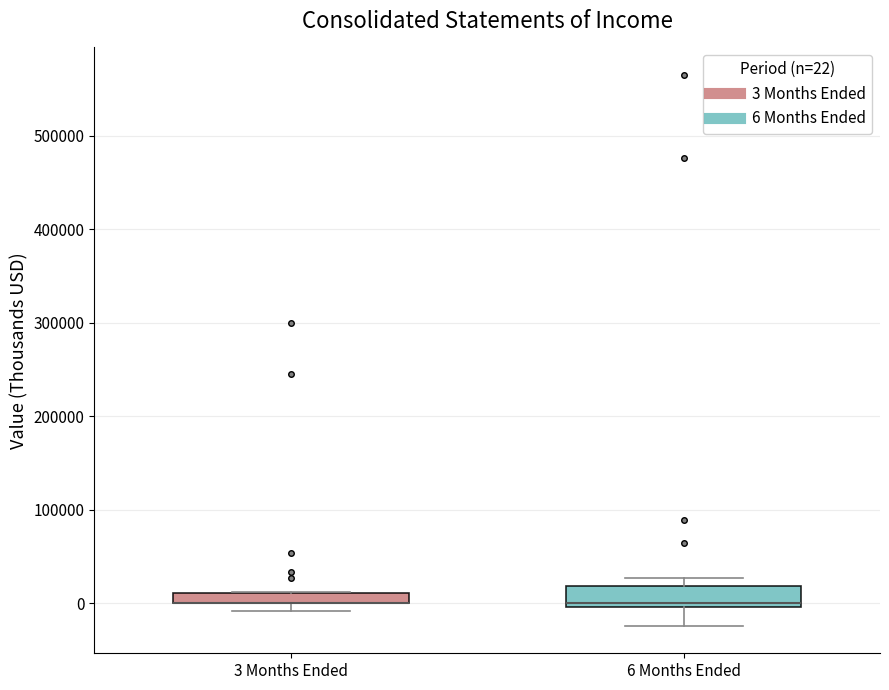

Comparing the boxes themselves (not the whiskers), which one is the tallest?

6 Months Ended